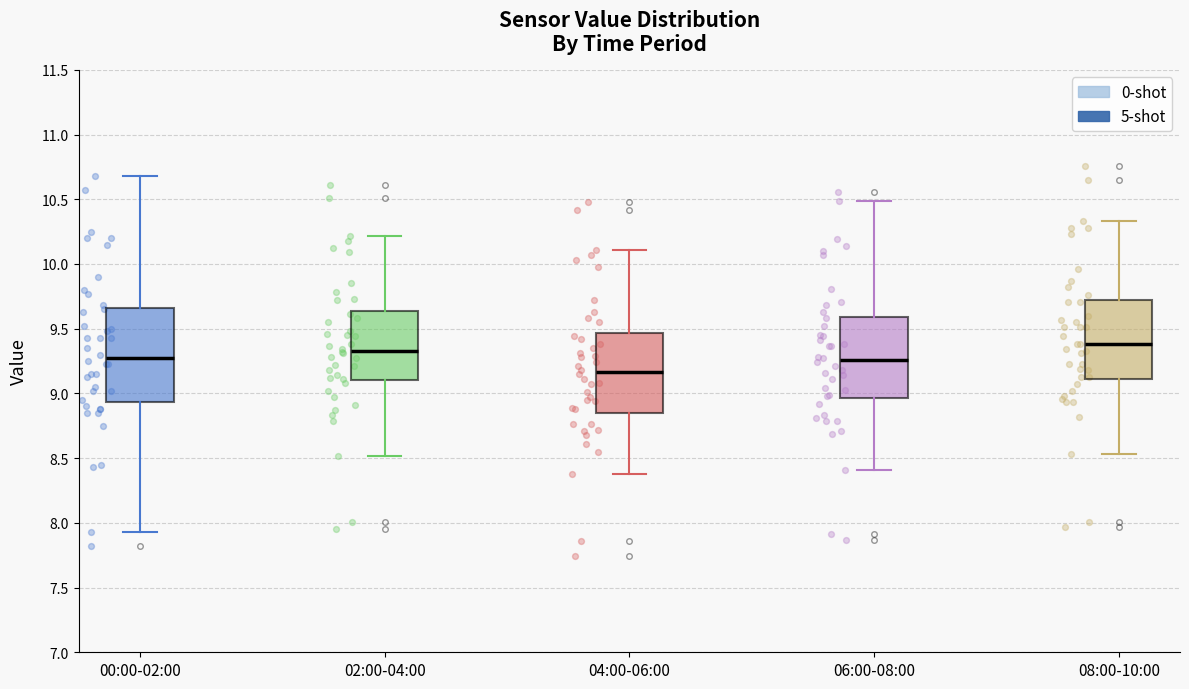

Which box is the tallest, from its lower edge to its upper edge?

00:00-02:00